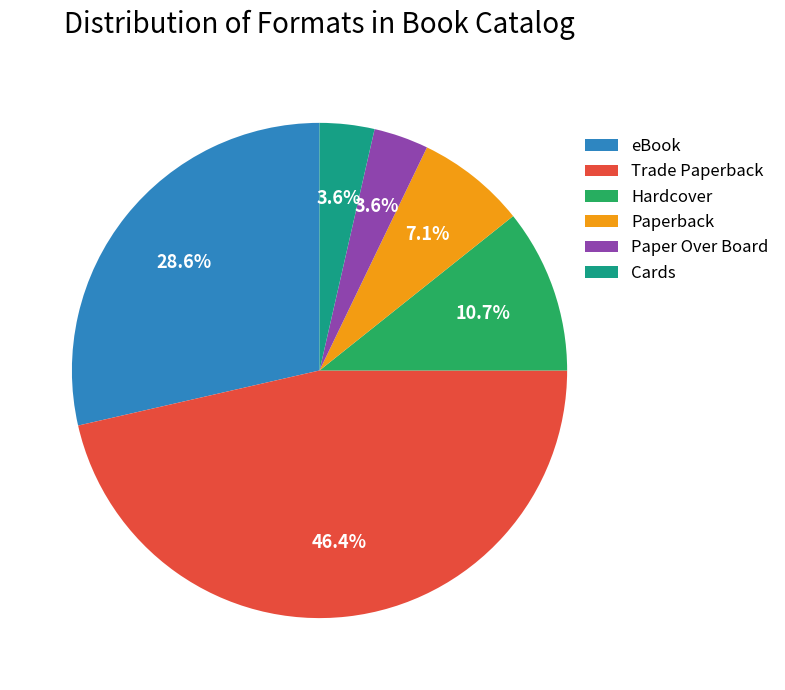

Is there a majority slice in this chart?

No